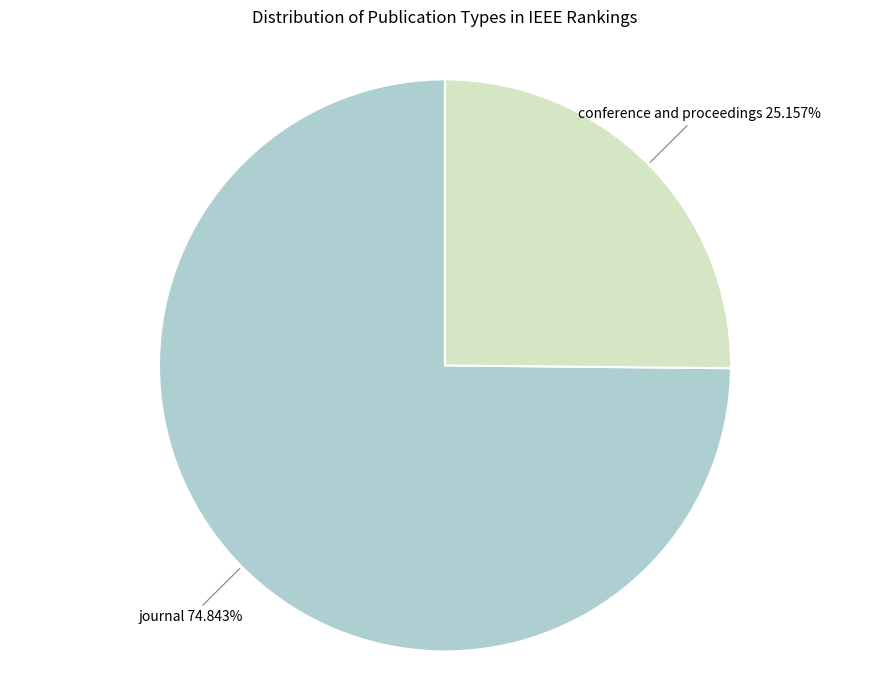

To the nearest percent, what portion does journal represent?

75%